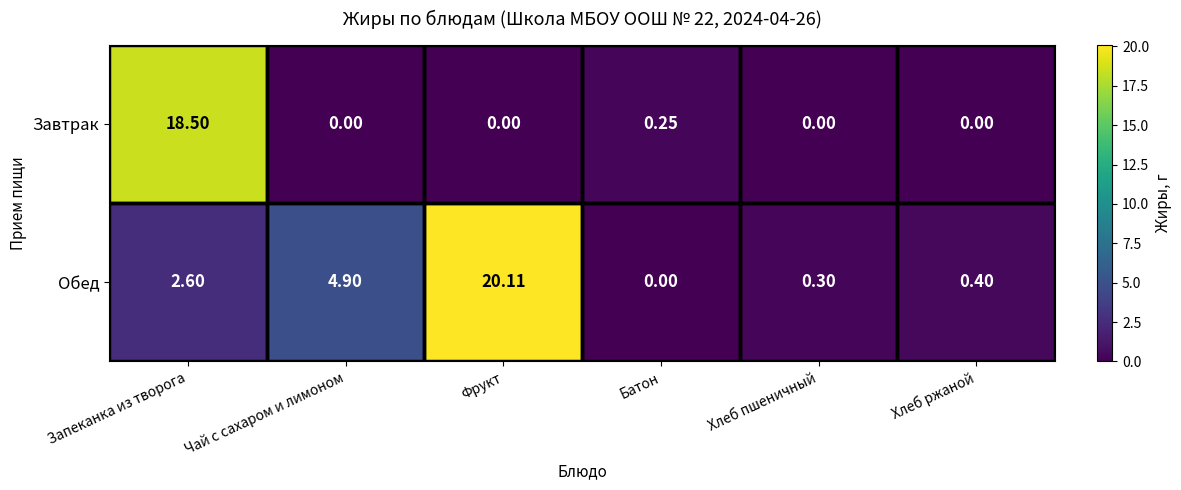

List the series in order of their overall mean, highest first.

Обед, Завтрак